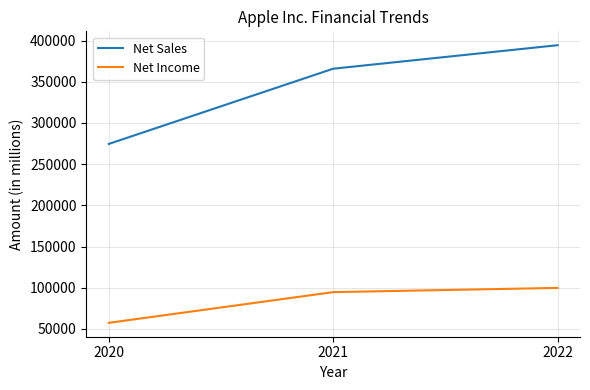

What is the difference between the maximum and minimum values in the Net Sales series?

119813